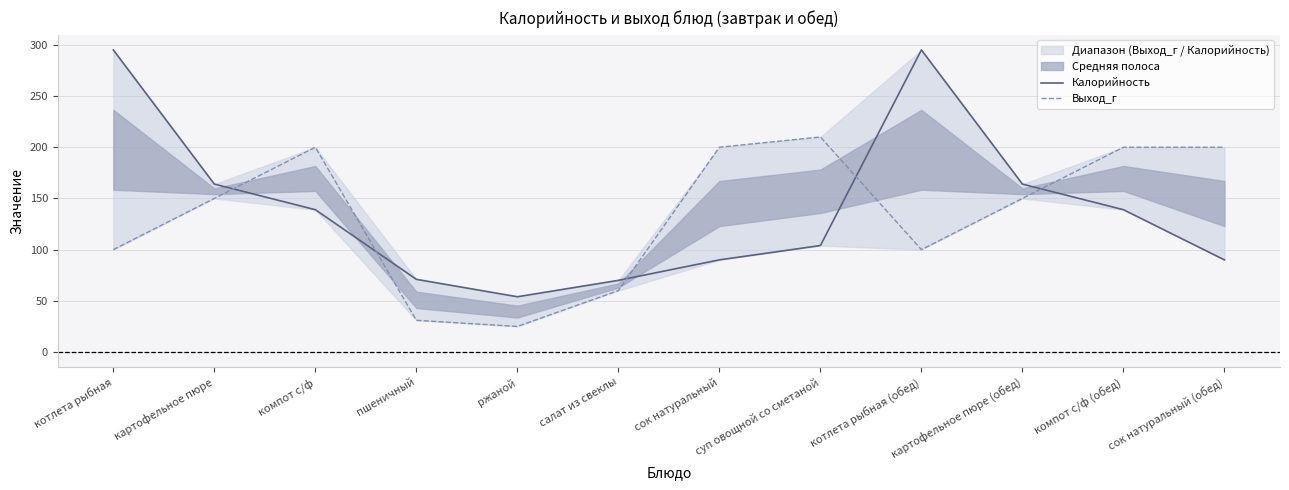

List the series in order of their overall mean, highest first.

Калорийность, Выход_г